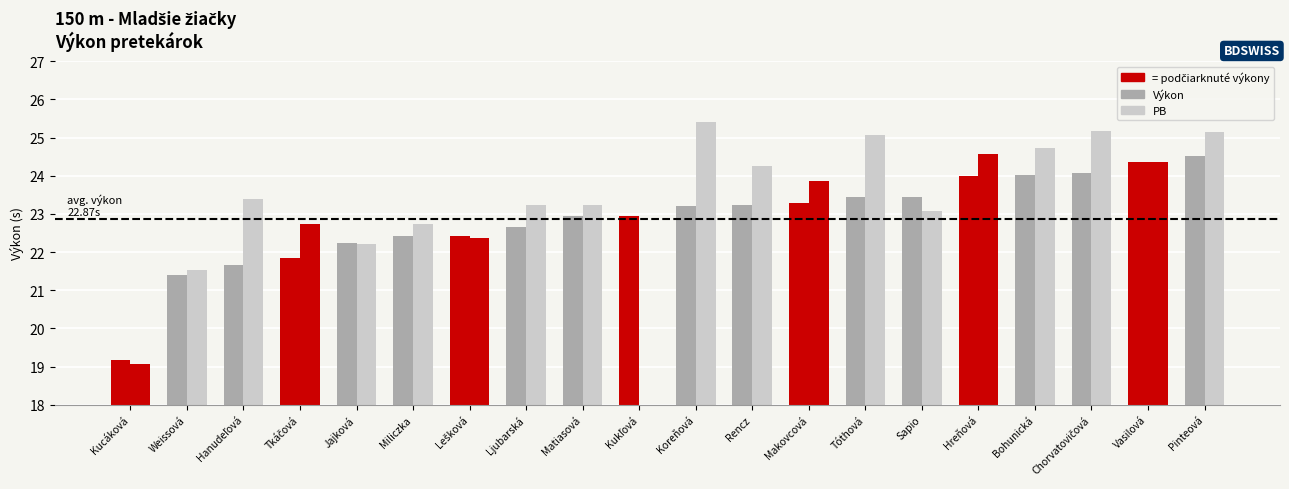

Where does the Výkon series first go above 23?

Koreňová